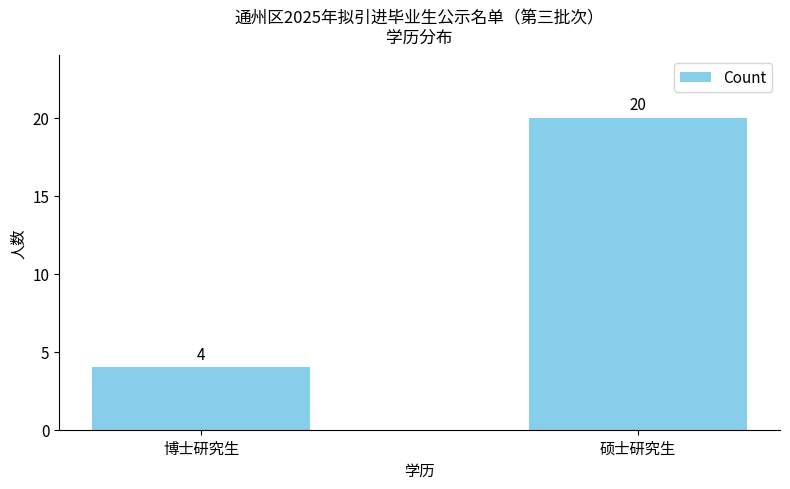

What is the difference between the values at 硕士研究生 and 博士研究生?

16